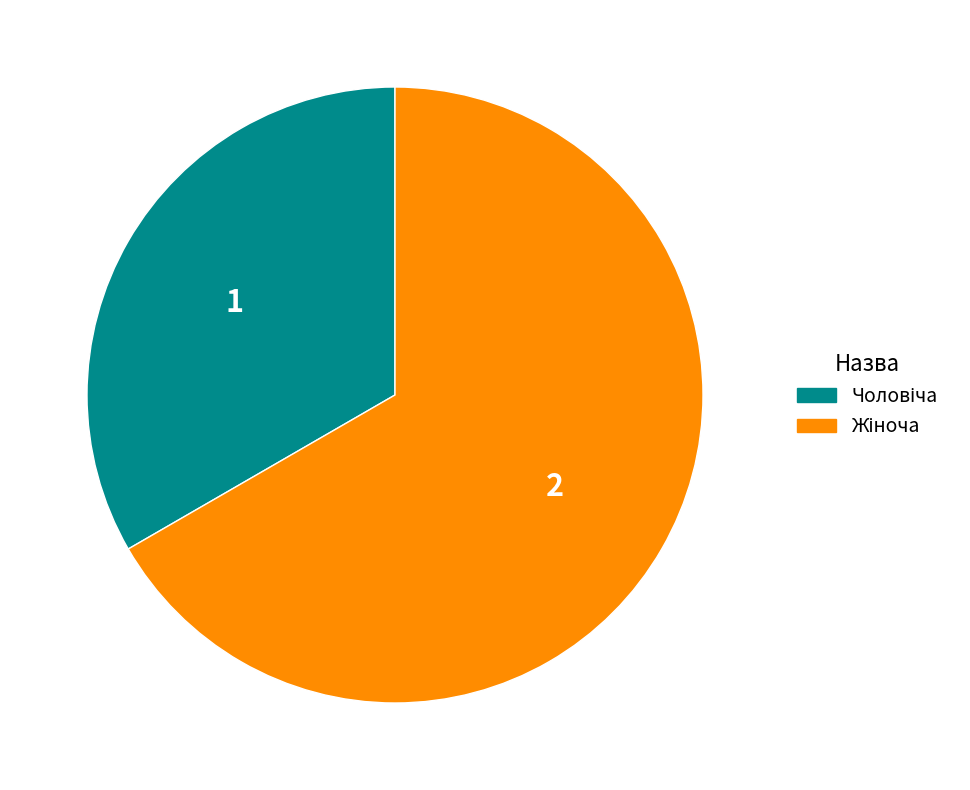

Does any single category account for the majority?

Yes